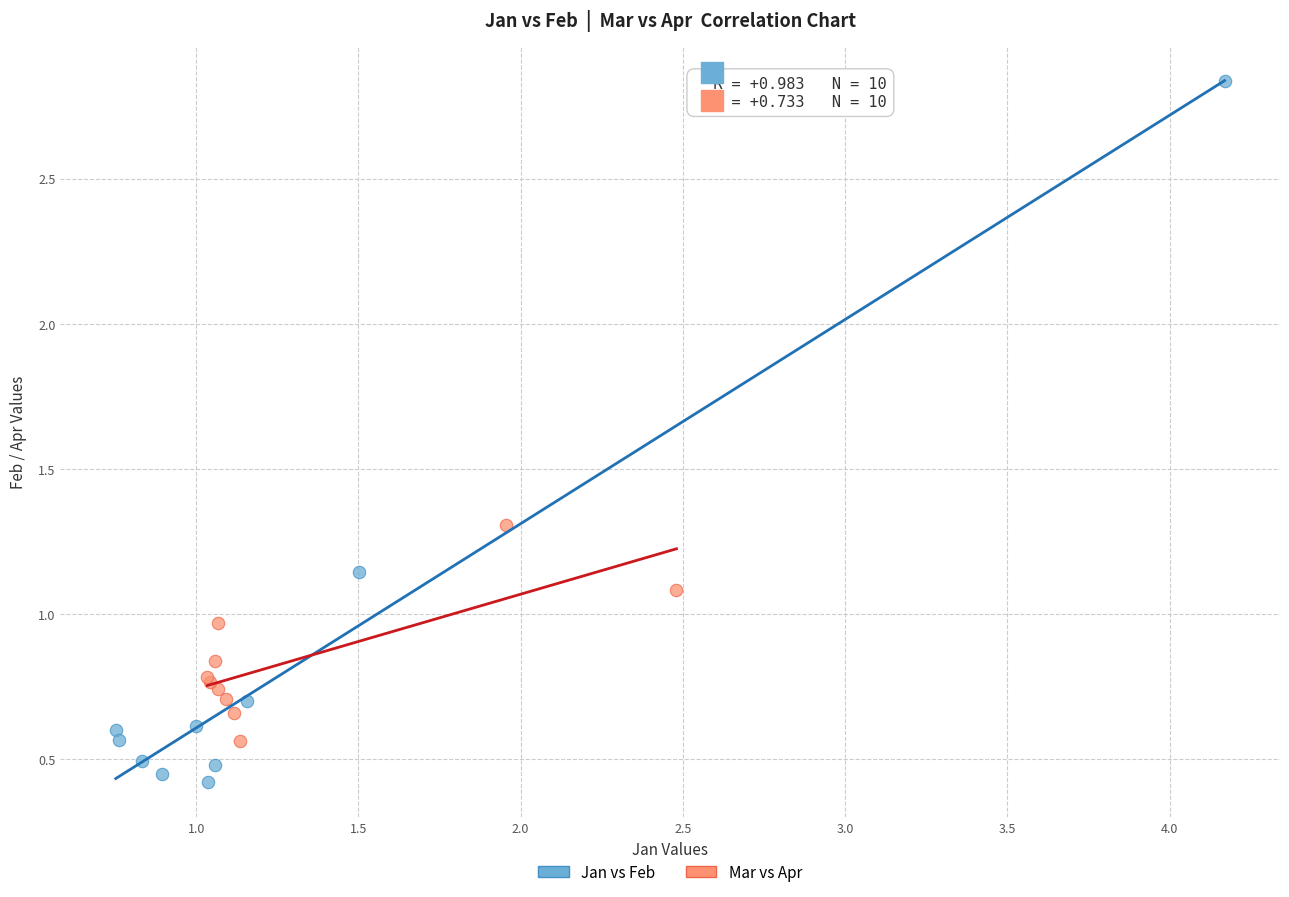

Which series contains the highest Y value?

Jan vs Feb